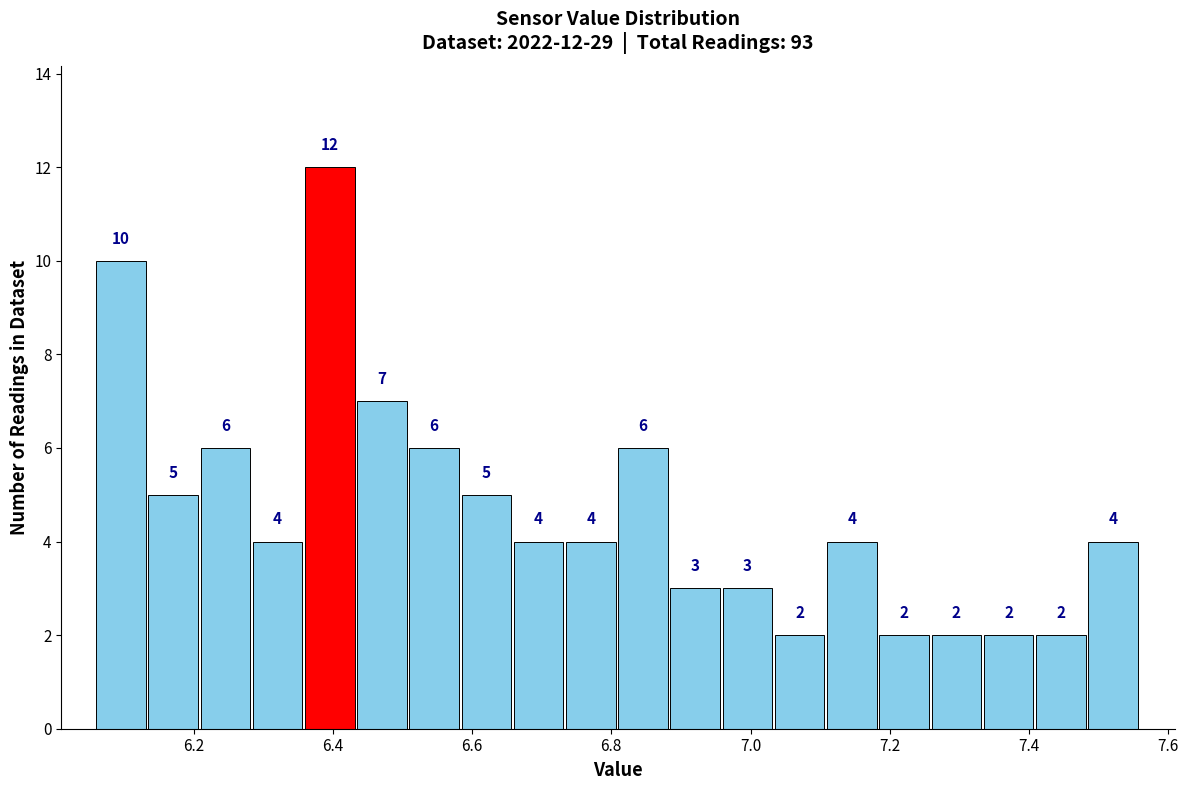

Read against the x-axis, roughly where is the centre of the tallest bar?

6.40